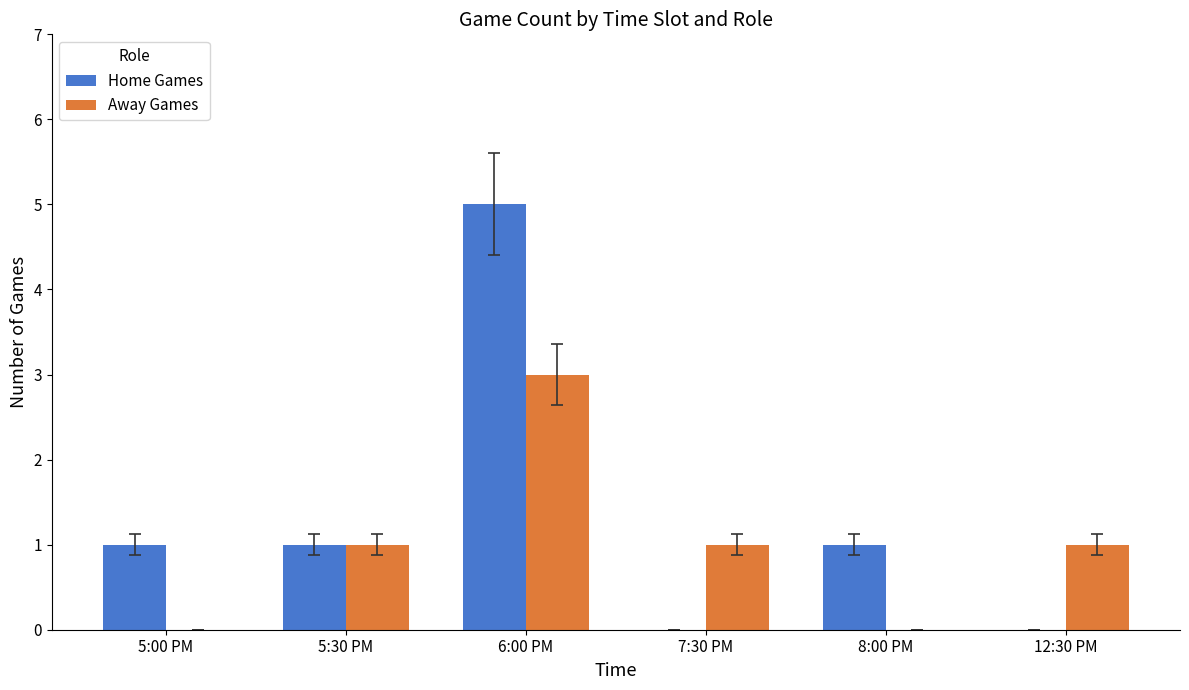

The value of Away Games at 12:30 PM is 1. True or false?

True